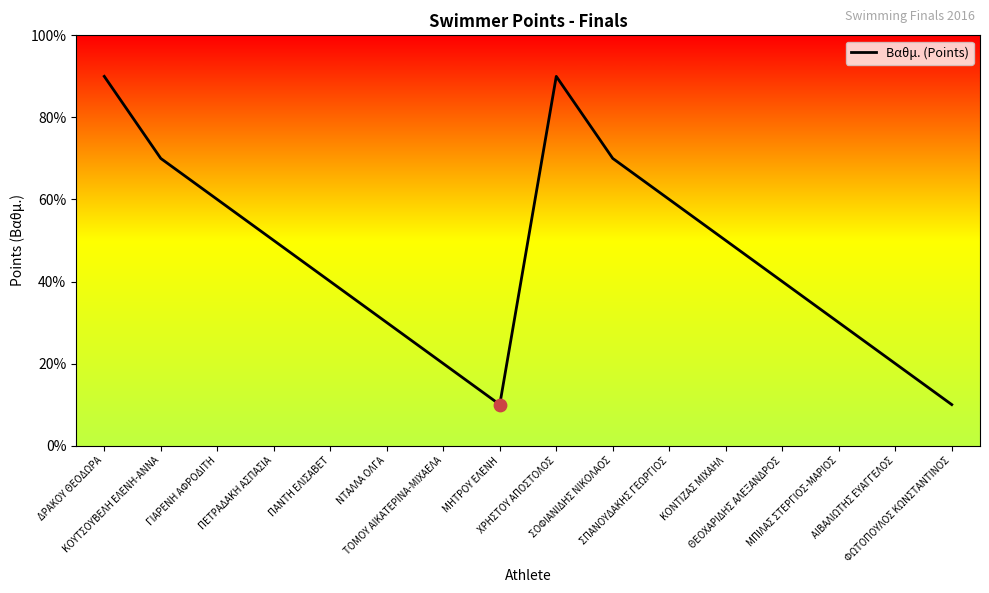

What is the change in value from ΤΟΜΟΥ ΑΙΚΑΤΕΡΙΝΑ-ΜΙΧΑΕΛΑ to ΘΕΟΧΑΡΙΔΗΣ ΑΛΕΞΑΝΔΡΟΣ?

+2